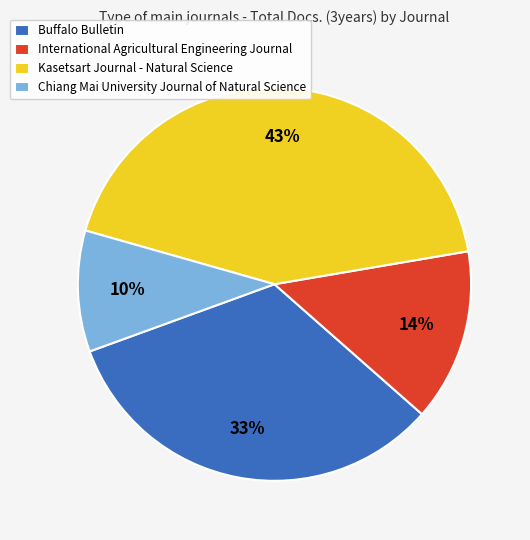

To the nearest percent, what portion does Buffalo Bulletin represent?

33%